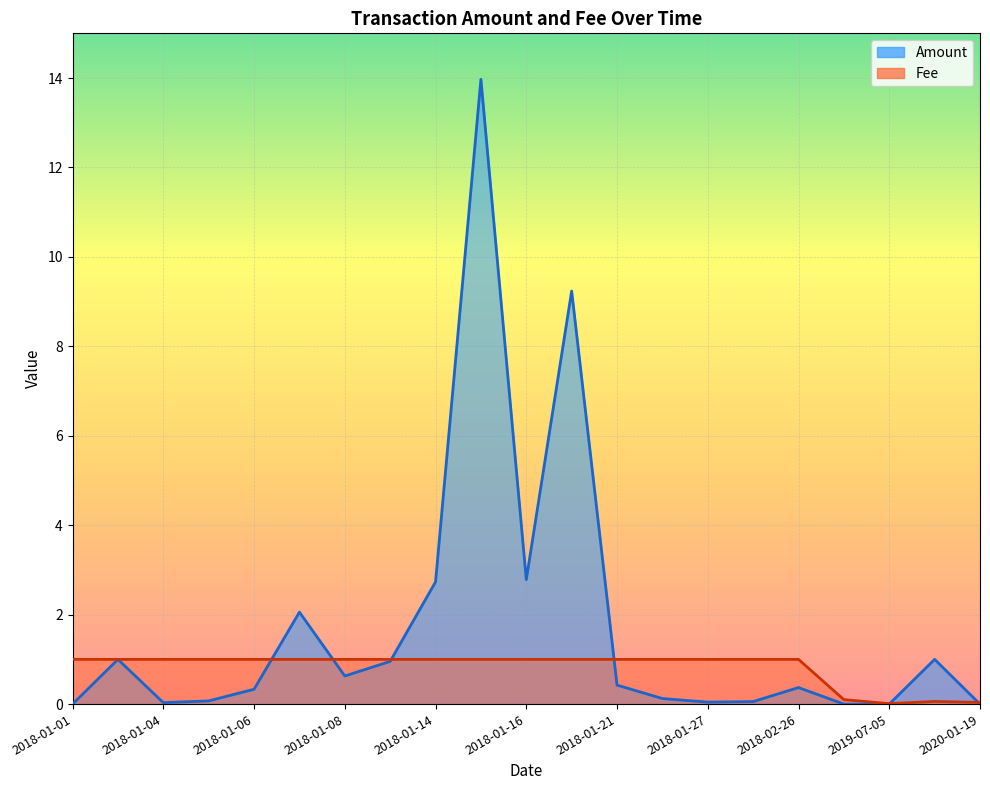

What is the total value across all series at 2018-01-13?

2.0